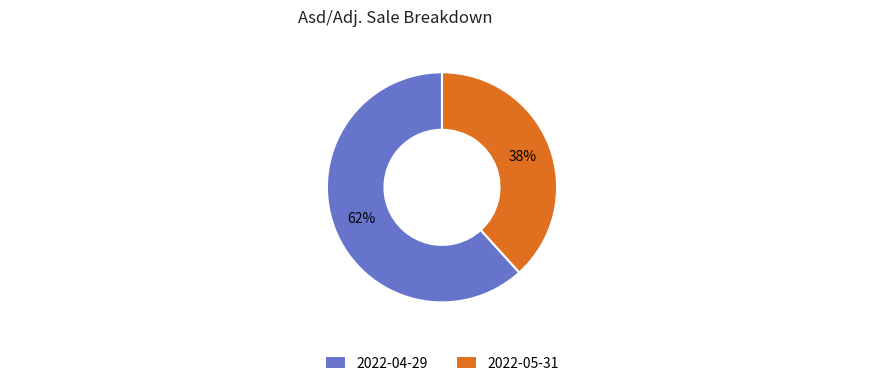

To the nearest percent, what is the combined percentage of 2022-05-31 and 2022-04-29?

100%